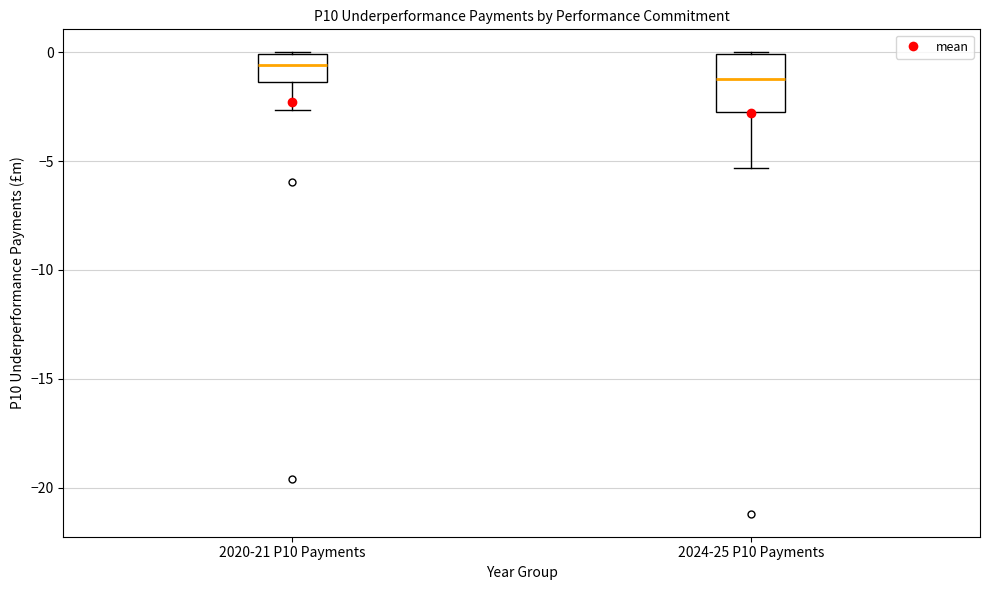

Which box's median line is the lowest?

2024-25 P10 Payments